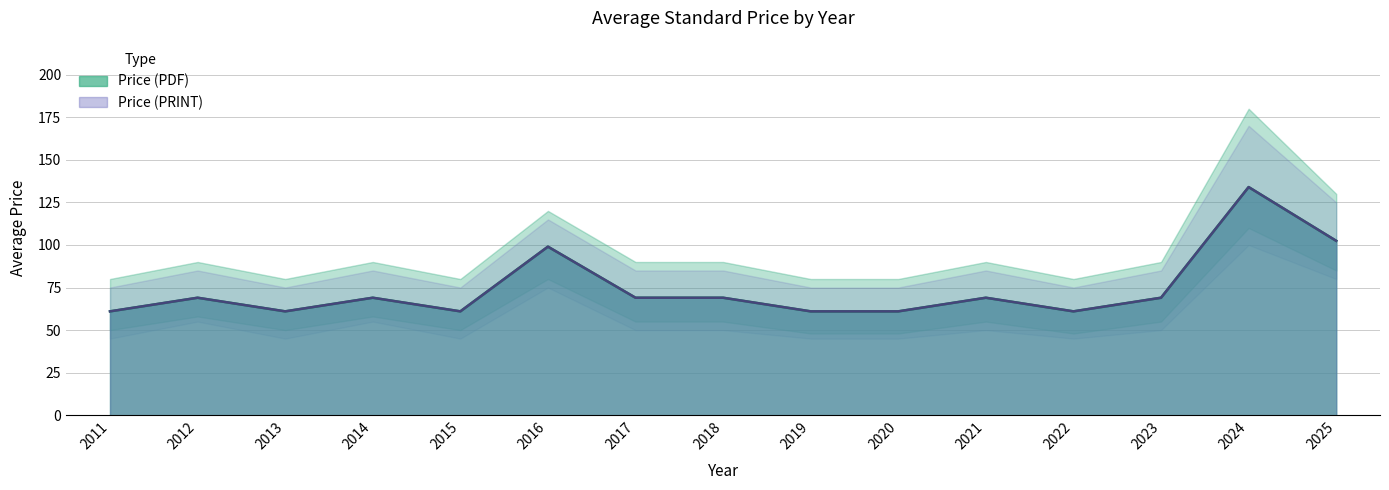

At 2021, list the series in order from smallest to largest.

Price (PDF), Price (PRINT)